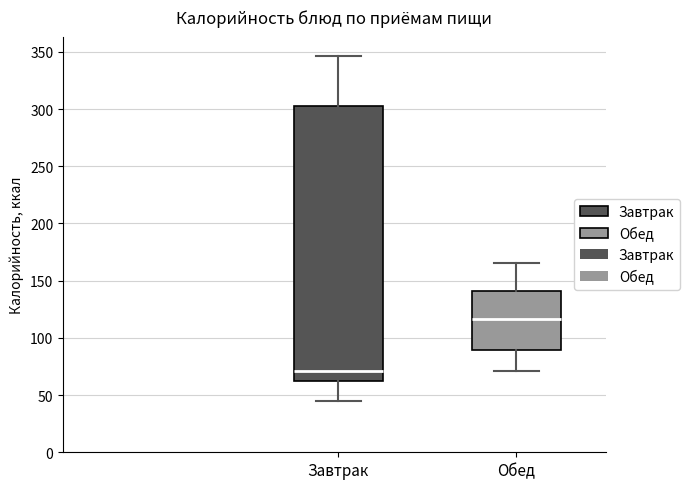

Which box is the tallest, from its lower edge to its upper edge?

Завтрак